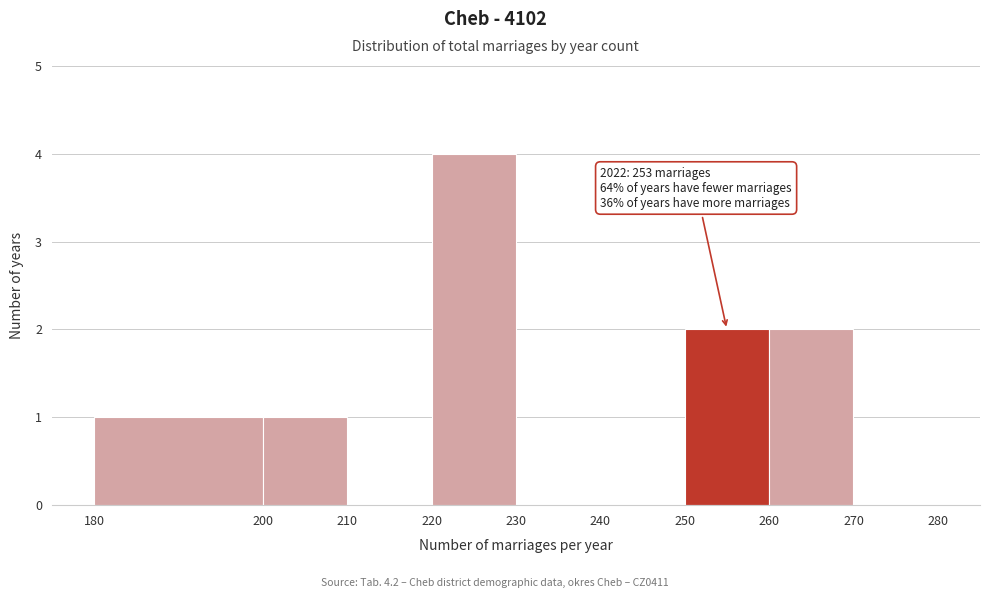

Which range on the x-axis has the tallest bar?

220 to 230